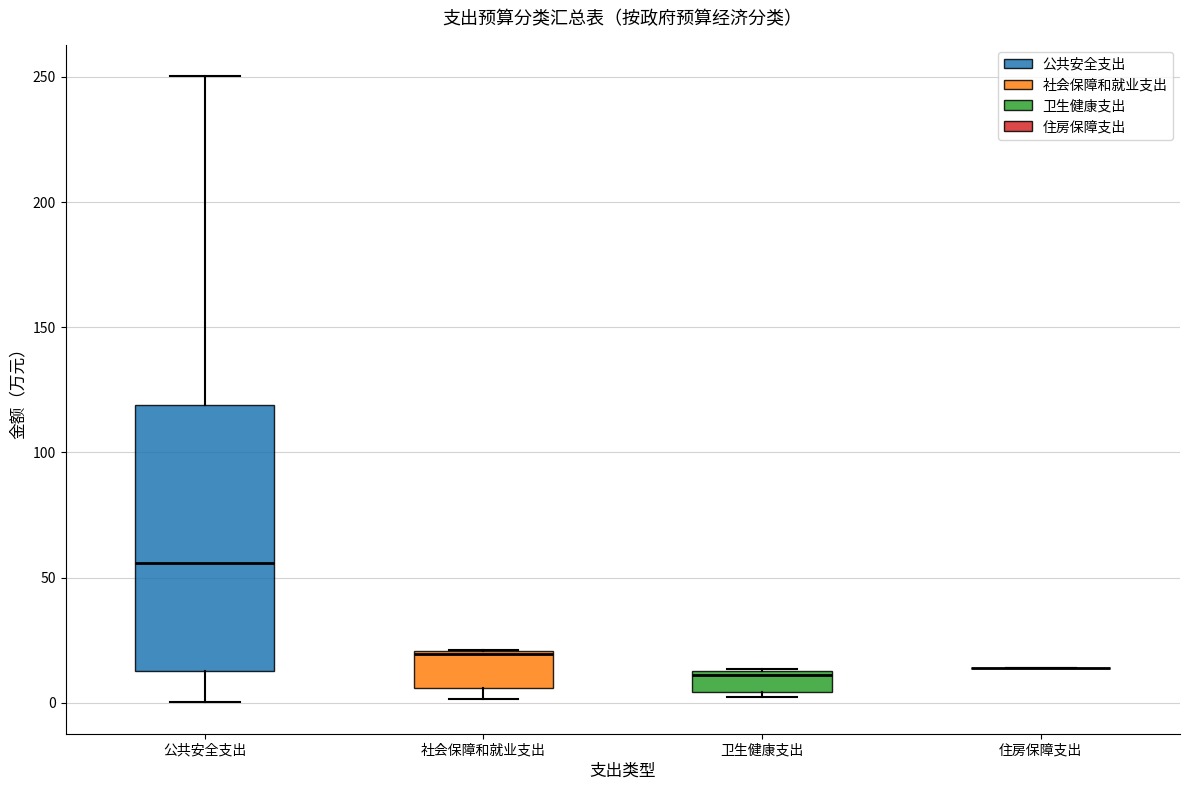

Reading left to right, read every box against the y-axis: the position of its median line, the range the box covers, and the ends of its whiskers. The values are not printed on the chart, so give them approximately, as read against the axis.

公共安全支出: median 55, box 15 to 120, whiskers 0 to 250
社会保障和就业支出: median 20, box 5 to 20, whiskers 0 to 20
卫生健康支出: median 10, box 5 to 15, whiskers 0 to 15
住房保障支出: box collapsed to a line at 15, whiskers 15 to 15